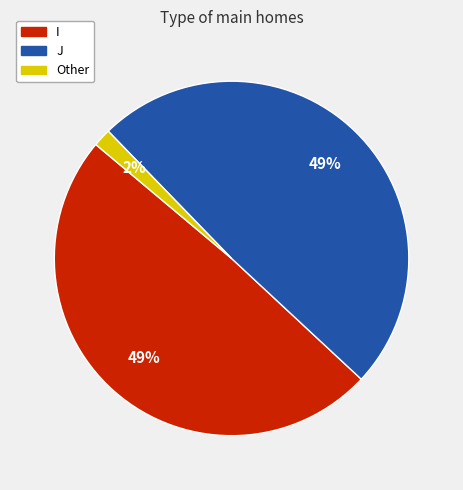

Does any single category account for the majority?

No